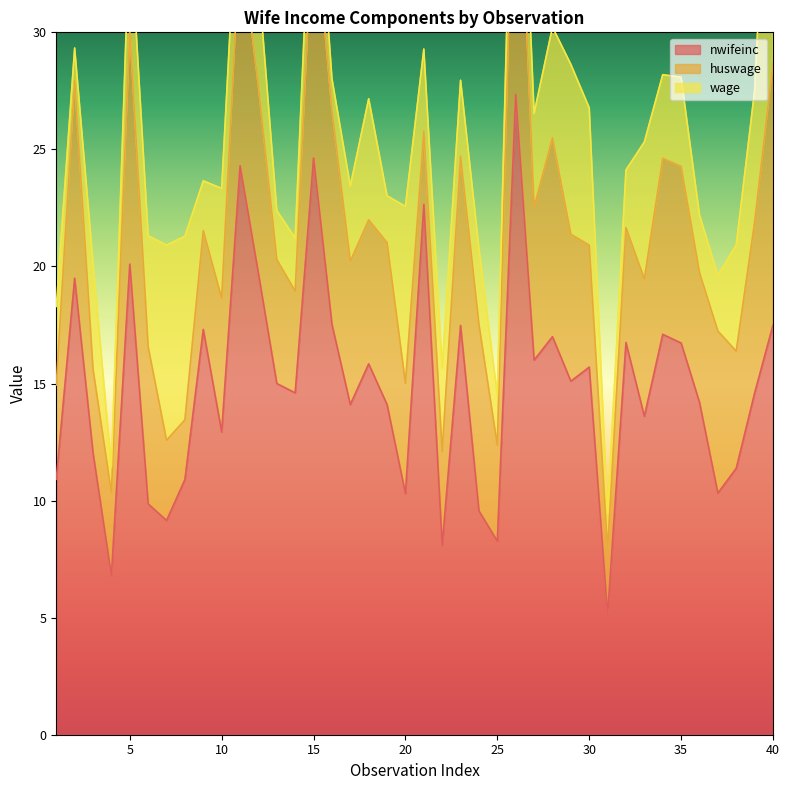

What is the value of the huswage point at the 29th from the left?

6.3